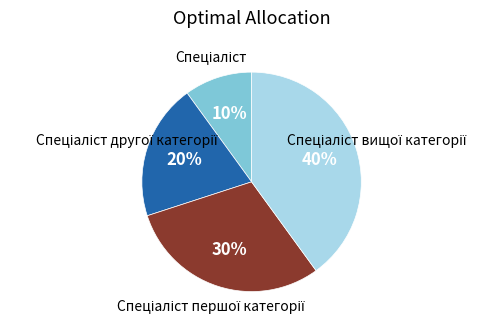

To the nearest percent, what is the difference between the largest and smallest slice percentages?

30%